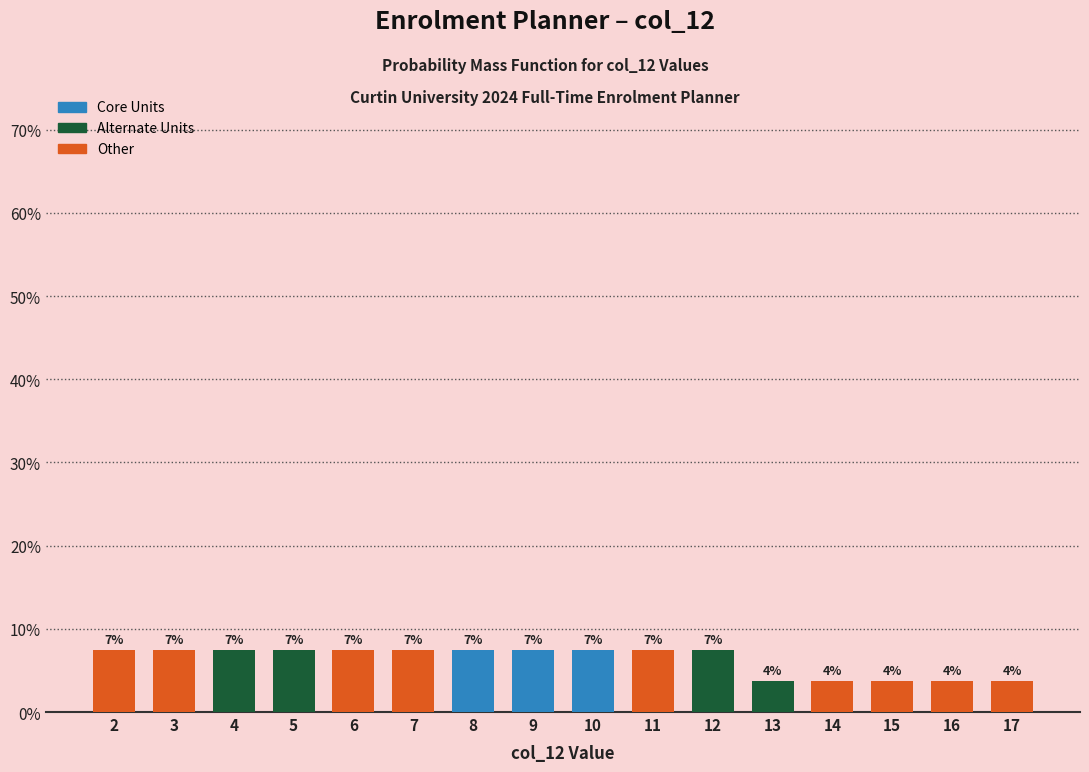

Does the chart contain any negative values?

No